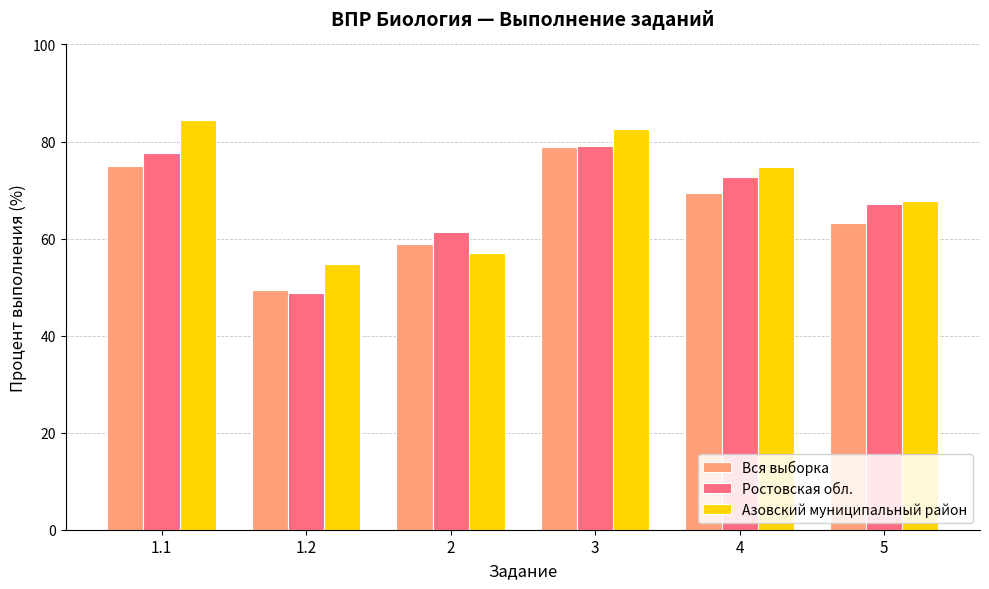

Which label corresponds to the largest value in the chart?

1.1